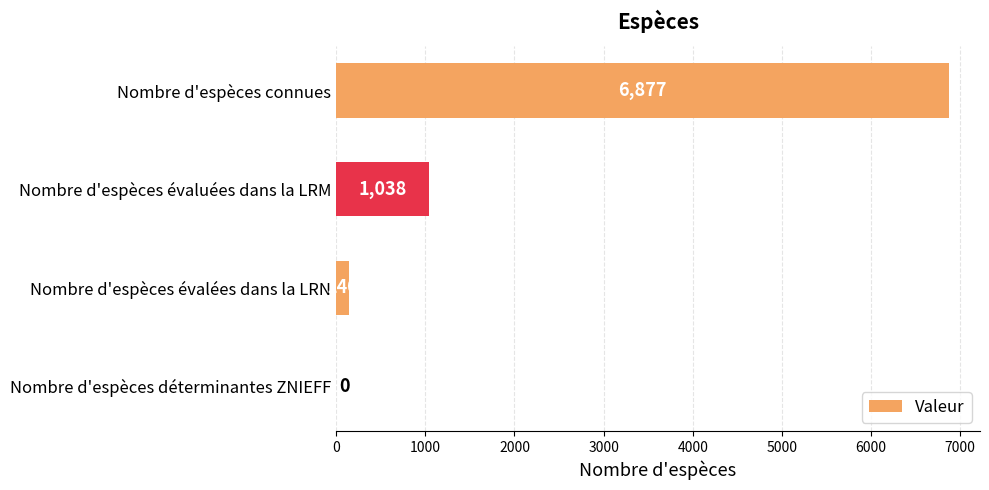

True or false: the data shows -2185 at Nombre d'espèces déterminantes ZNIEFF.

False